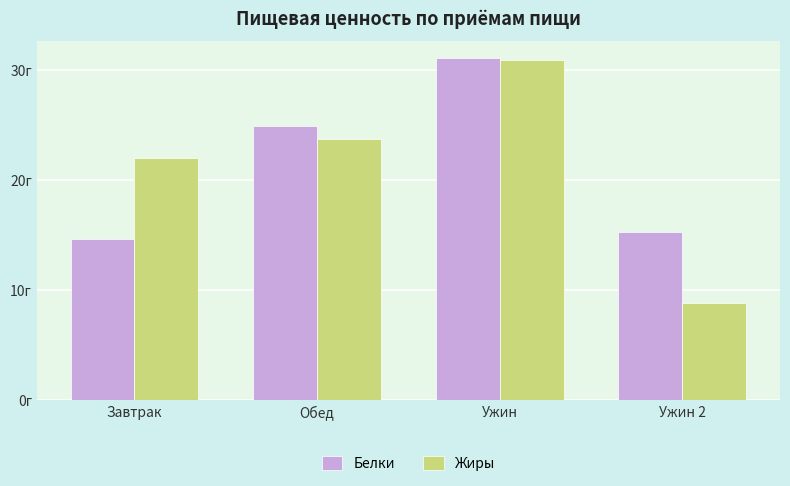

What is the value of the Жиры bar at the 2nd from the left?

23.7